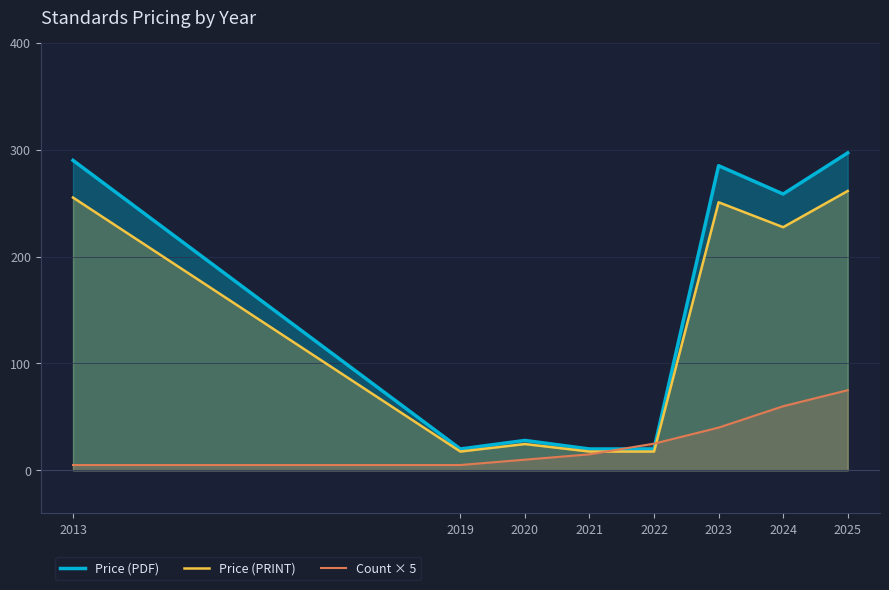

What is the spread (max minus min) of values at 2025?

222.0